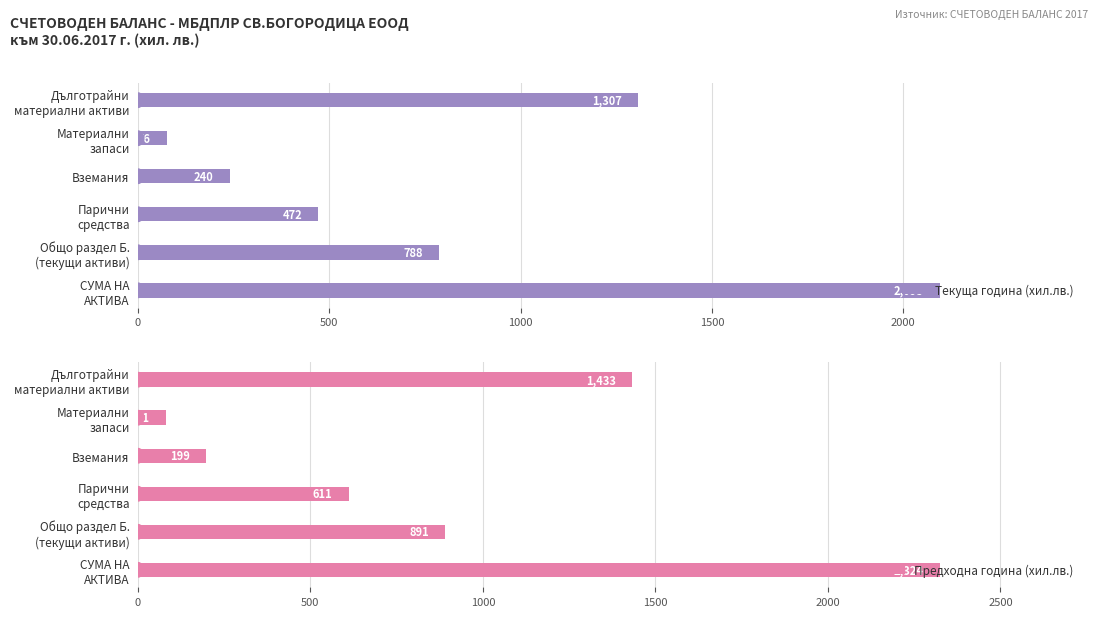

What is the value of the Текуща година (хил.лв.) bar at the 4th from the left?

472